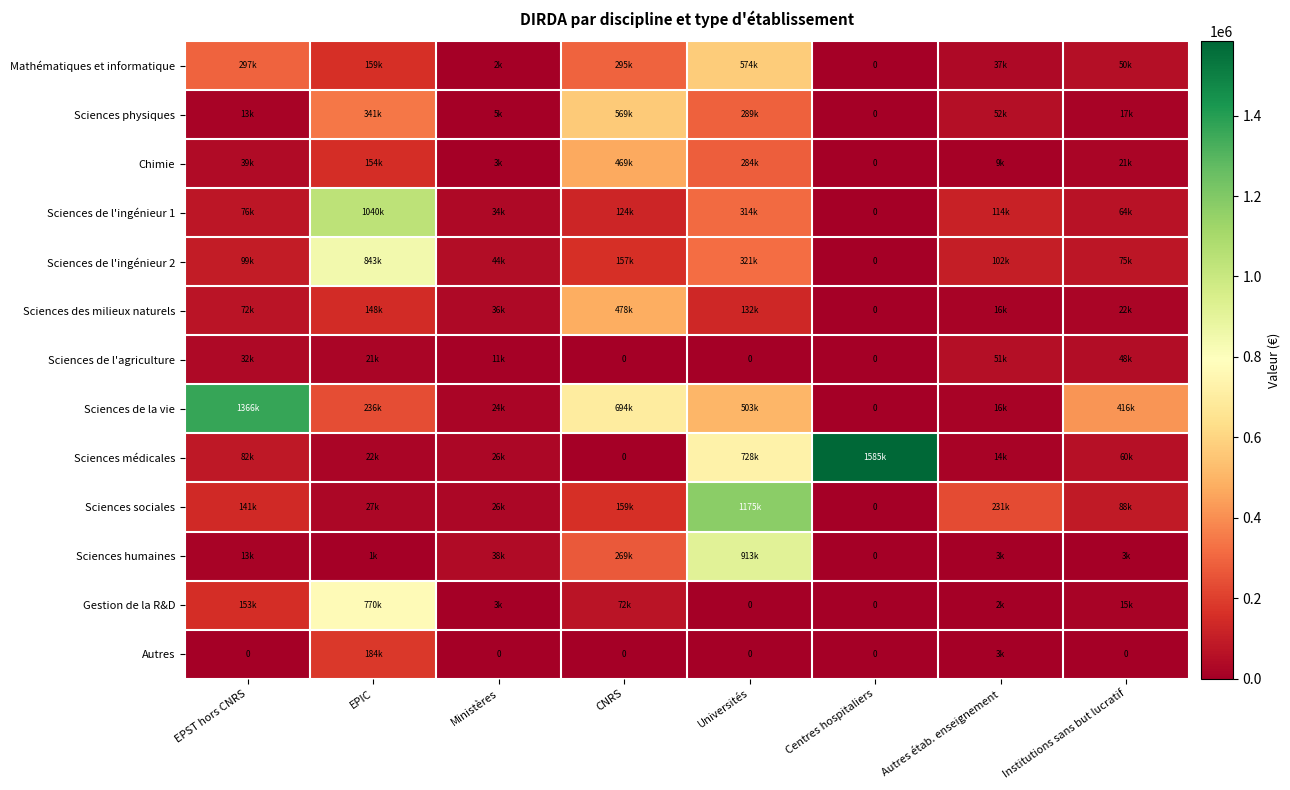

True or false: Sciences de la vie has a value of 1366236.0 at EPST hors CNRS.

True